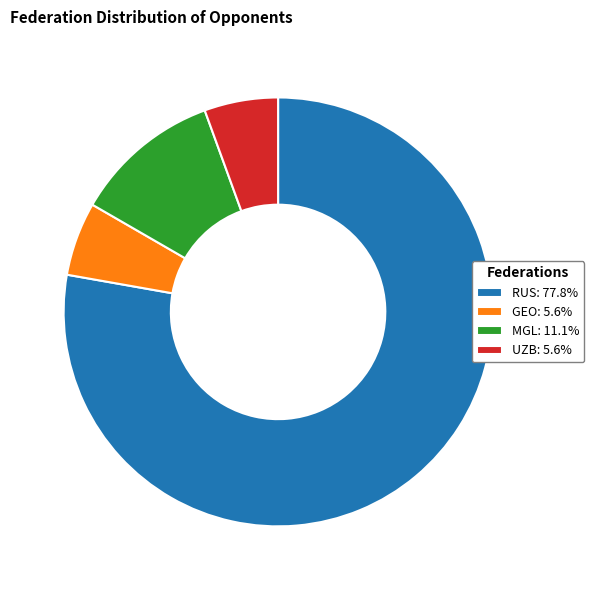

How many slices are in this pie chart?

4